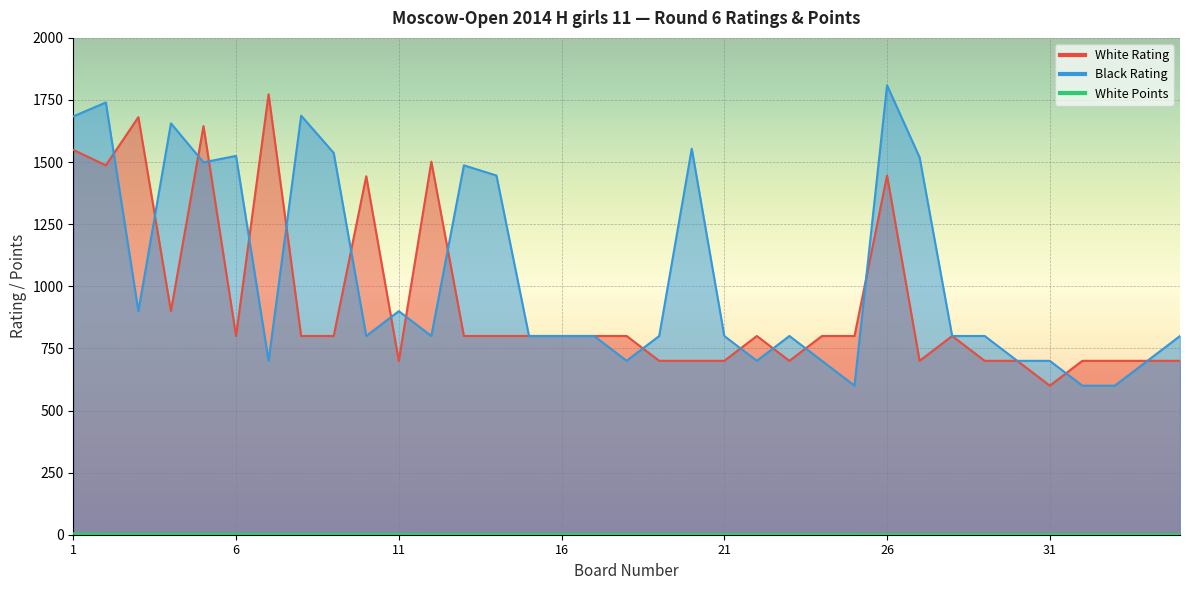

Is it true that Black Rating equals 373.8 at 33?

False